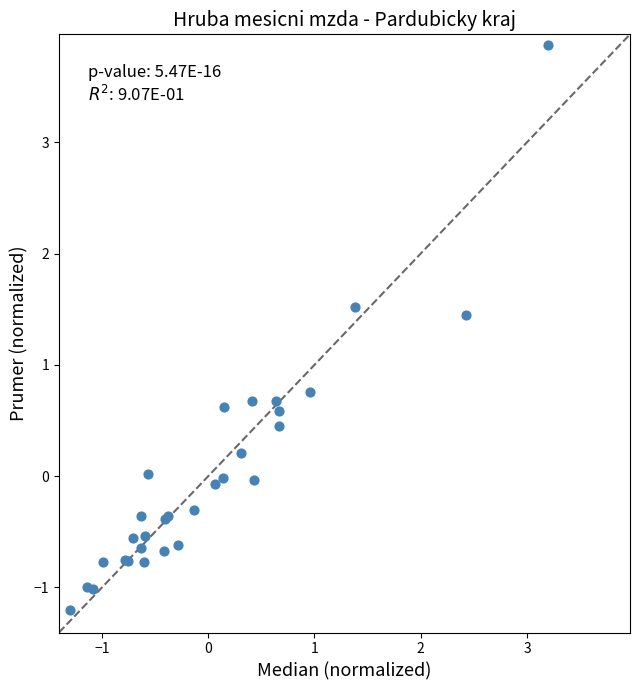

What Y value in the scatter plot is closest to 1?

0.8